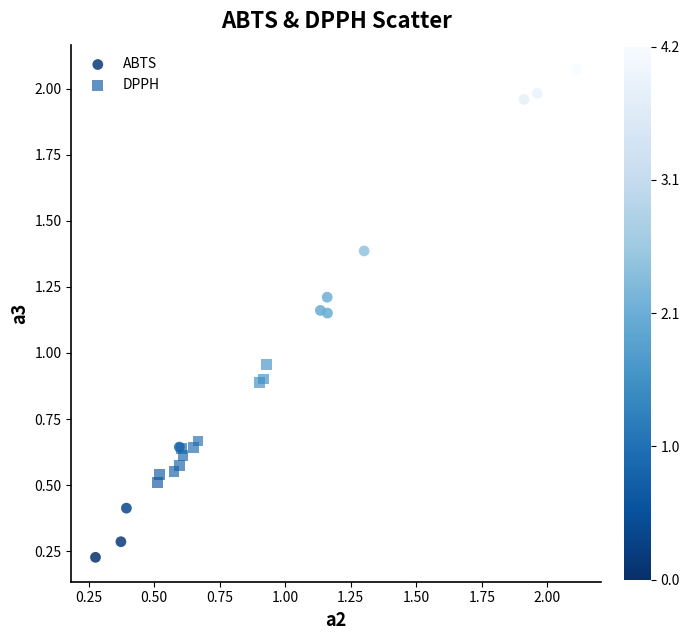

Which series contains the highest Y value?

ABTS